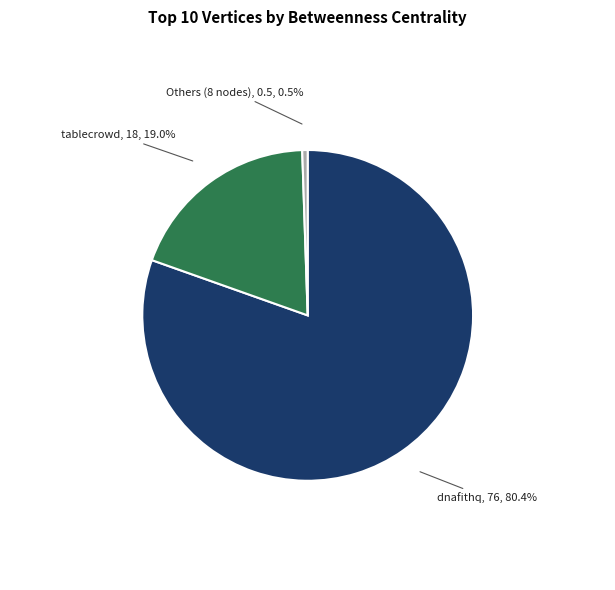

Does any single category account for the majority?

Yes